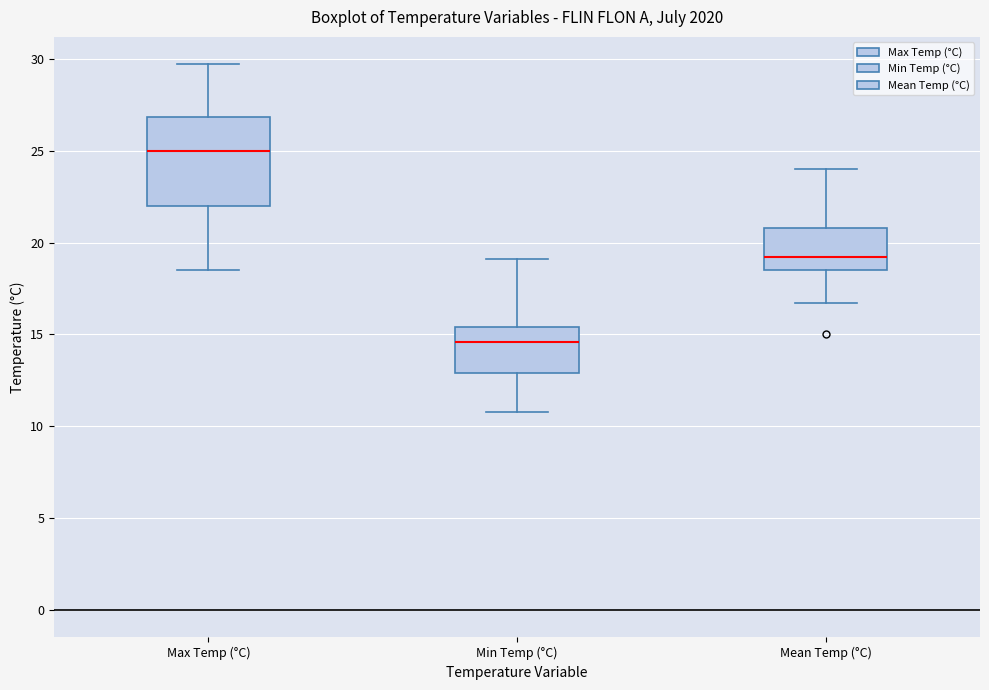

Reading left to right, read every box against the y-axis: the position of its median line, the range the box covers, and the ends of its whiskers. The values are not printed on the chart, so give them approximately, as read against the axis.

Max Temp (°C): median 25.0, box 22.0 to 27.0, whiskers 18.5 to 29.5
Min Temp (°C): median 14.5, box 13.0 to 15.5, whiskers 11.0 to 19.0
Mean Temp (°C): median 19.0, box 18.5 to 21.0, whiskers 16.5 to 24.0